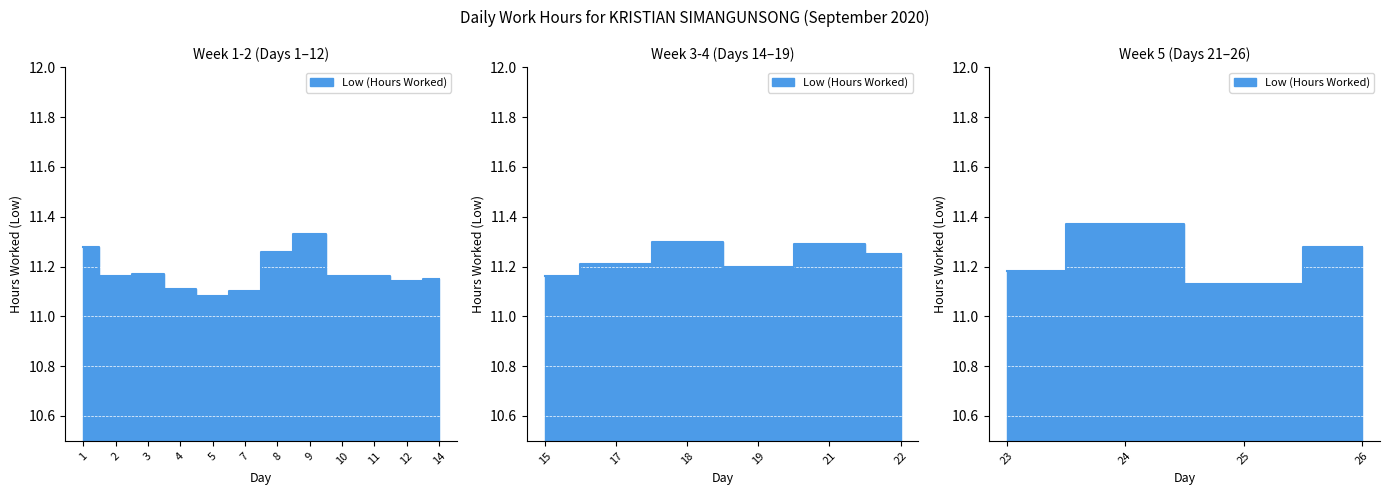

What is the sum of all values?

246.5